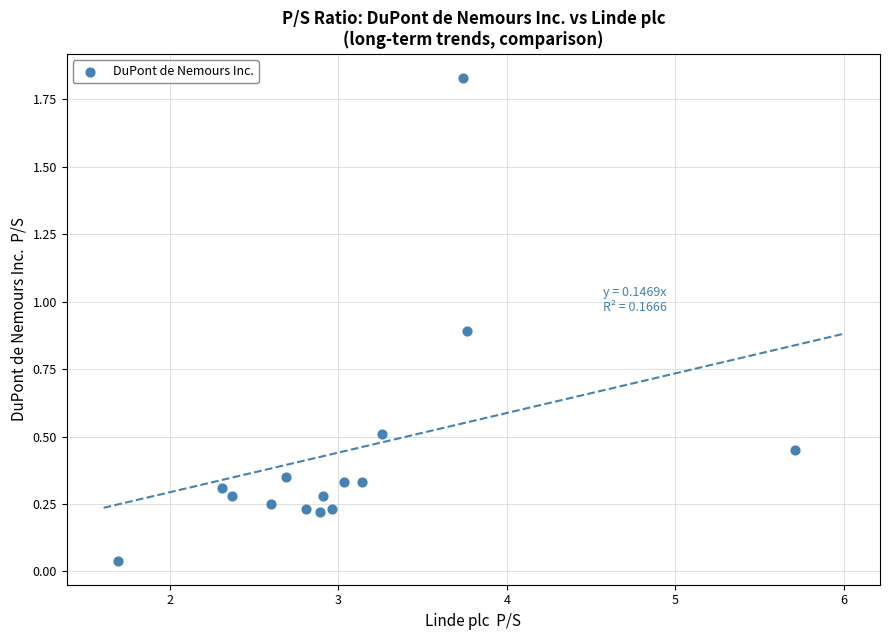

What is the range of X values (max minus min)?

4.0